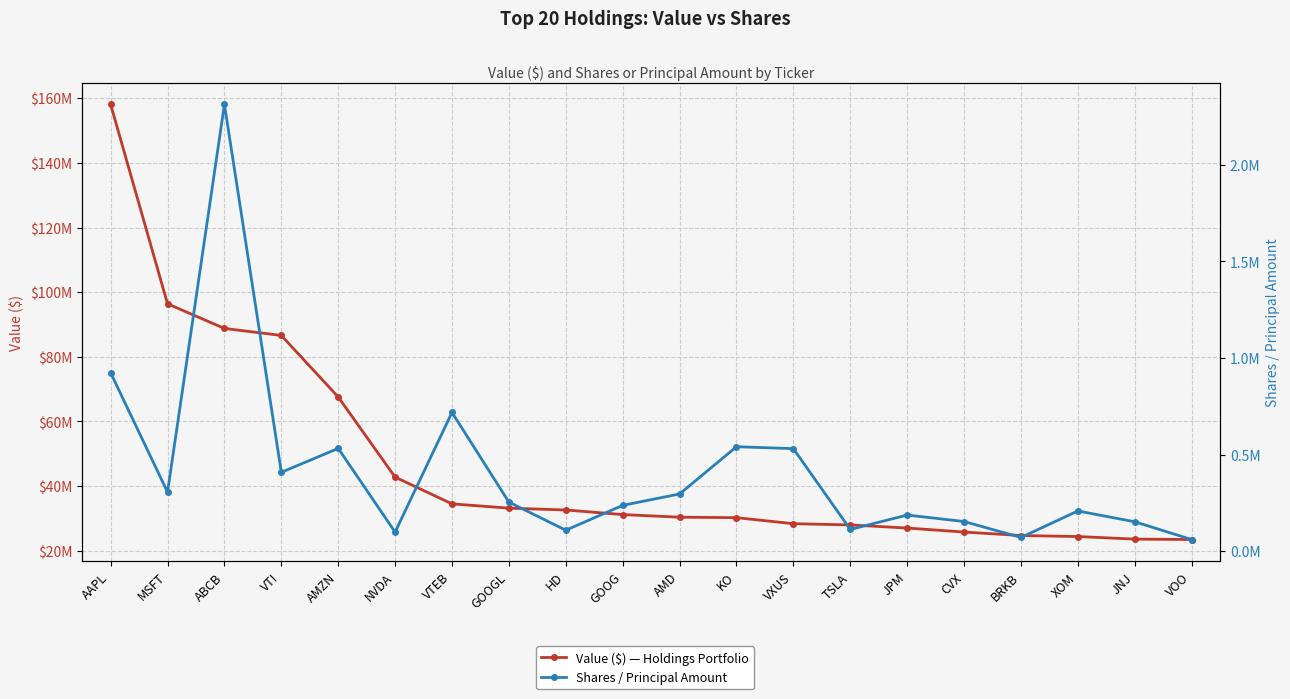

True or false: Shares / Principal Amount has more than 2 interior local peaks.

True